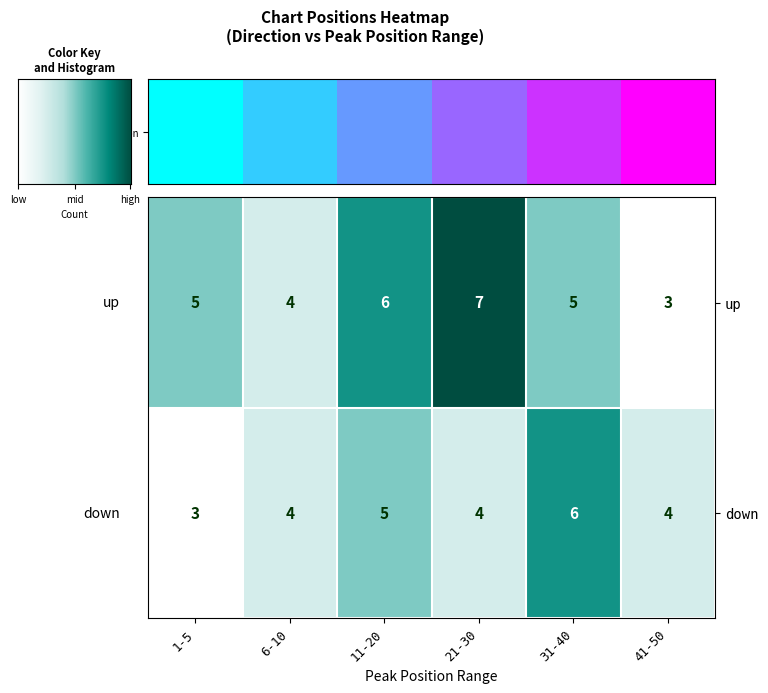

How many distinct data groups are displayed?

2